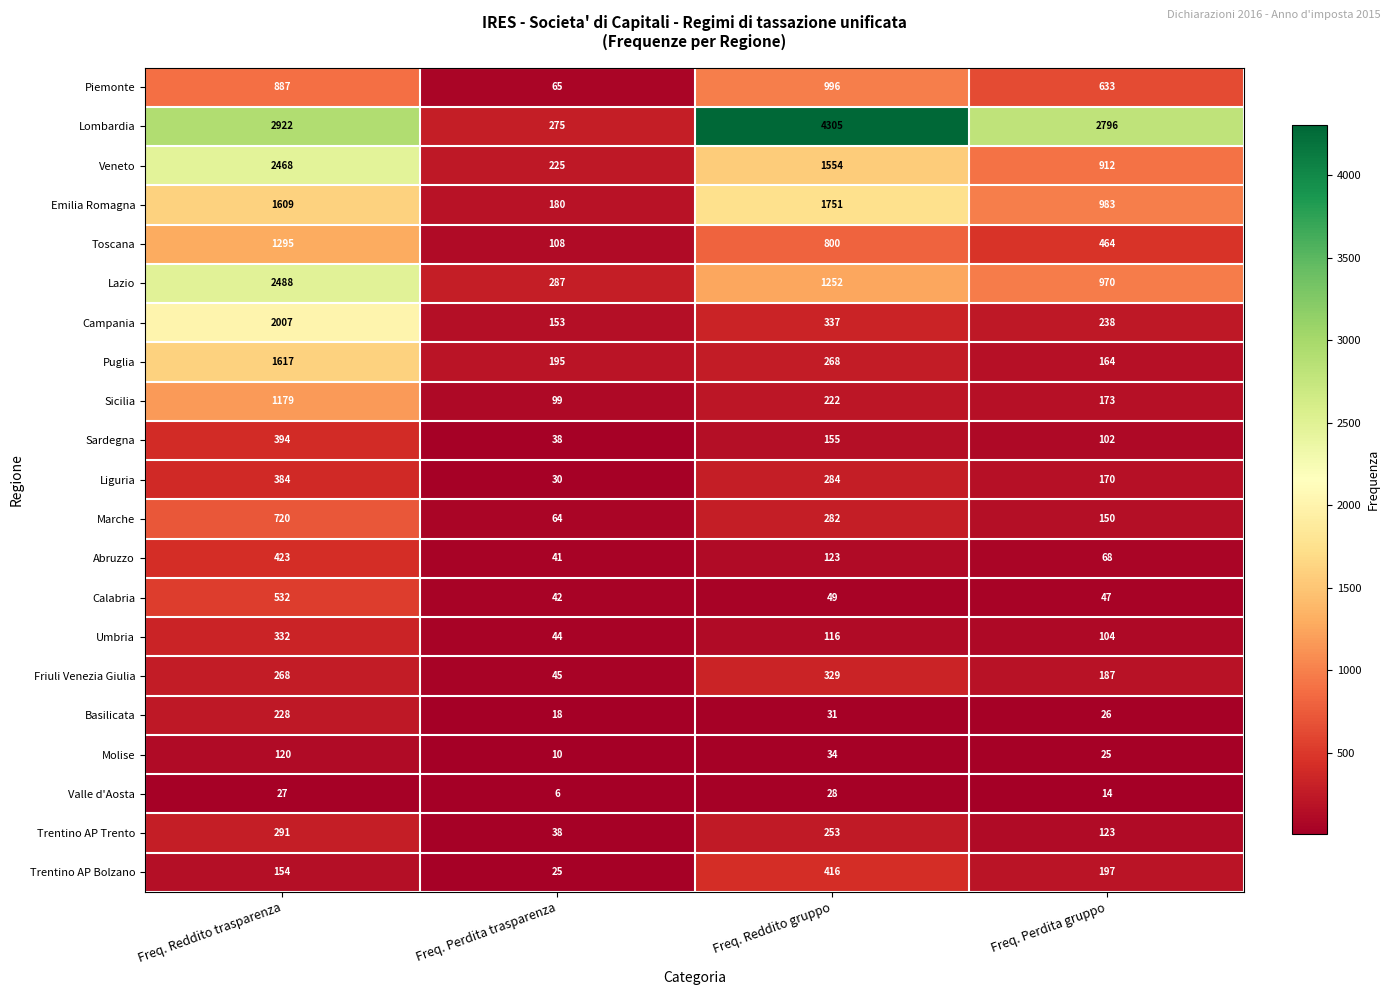

True or false: Friuli Venezia Giulia has a value of 187 at Freq. Perdita gruppo.

True